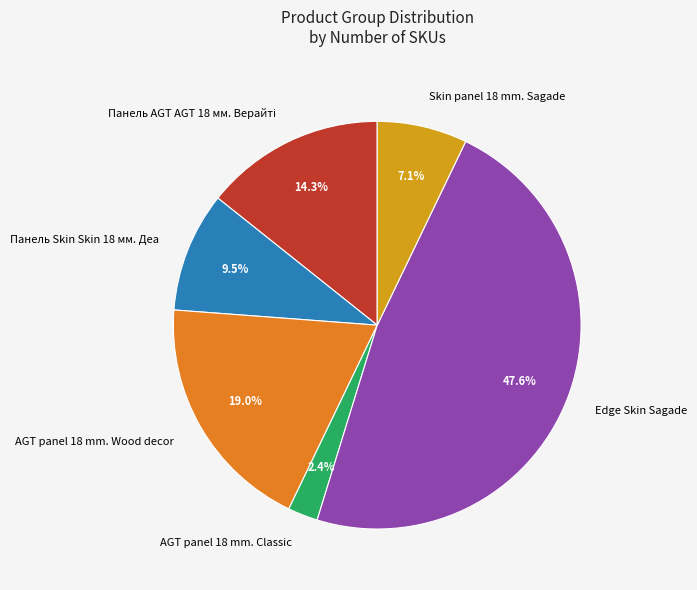

Which has a higher value, Панель Skin Skin 18 мм. Деа or AGT panel 18 mm. Classic?

Панель Skin Skin 18 мм. Деа